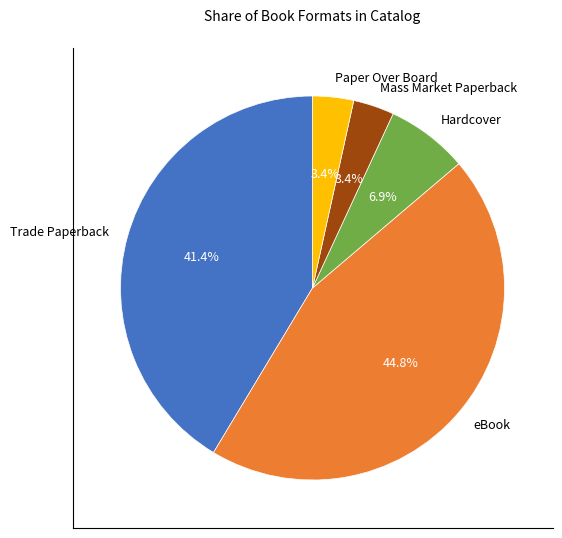

Is it true that Mass Market Paperback is 3% of the pie?

True